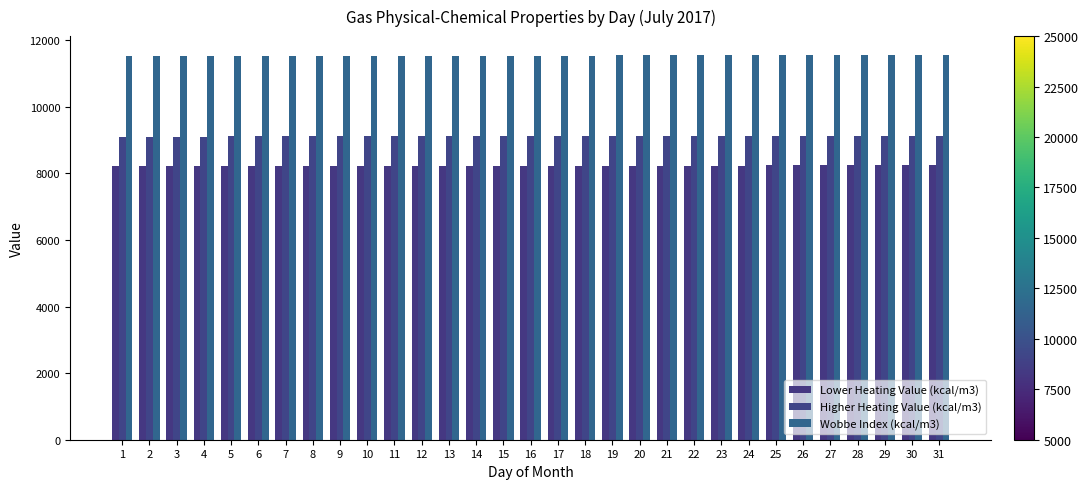

Count the Wobbe Index (kcal/m3) values in the range 11531 to 11539.

21